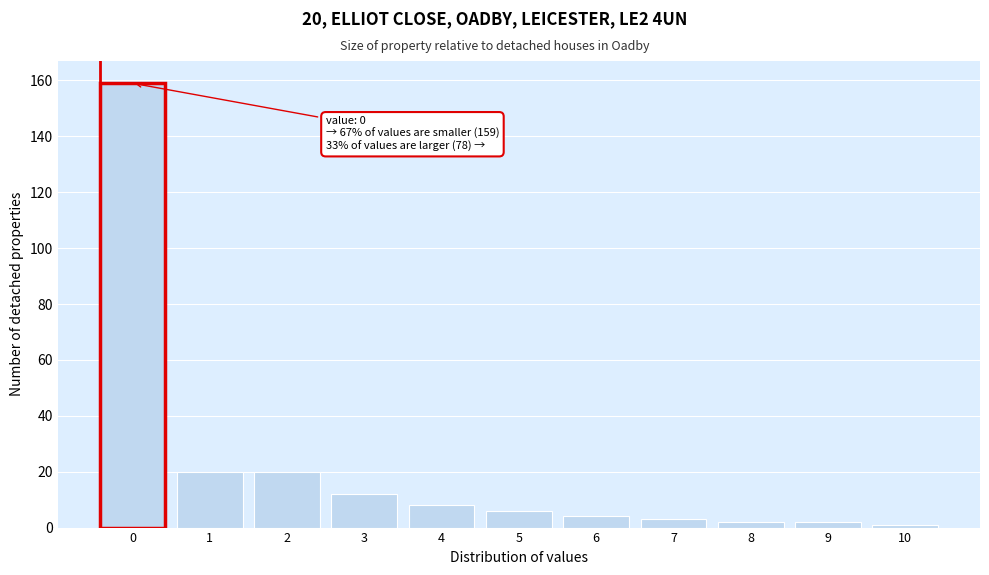

Reading left to right, transcribe all the data shown in this chart.

159	20	20	12	8	6	4	3	2	2	1